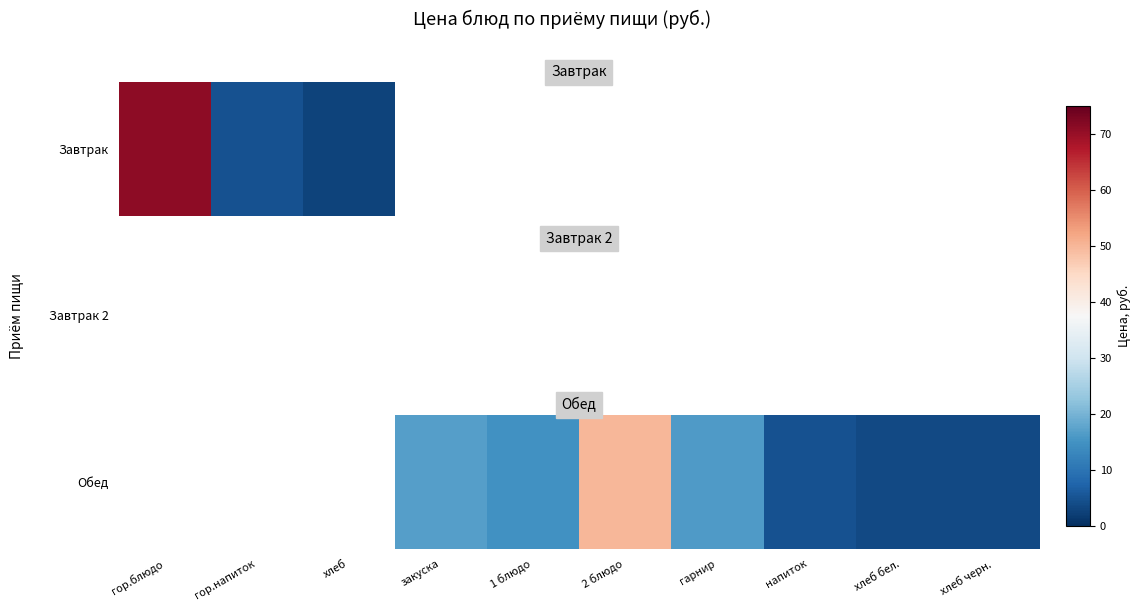

How many data points does each series have?

10